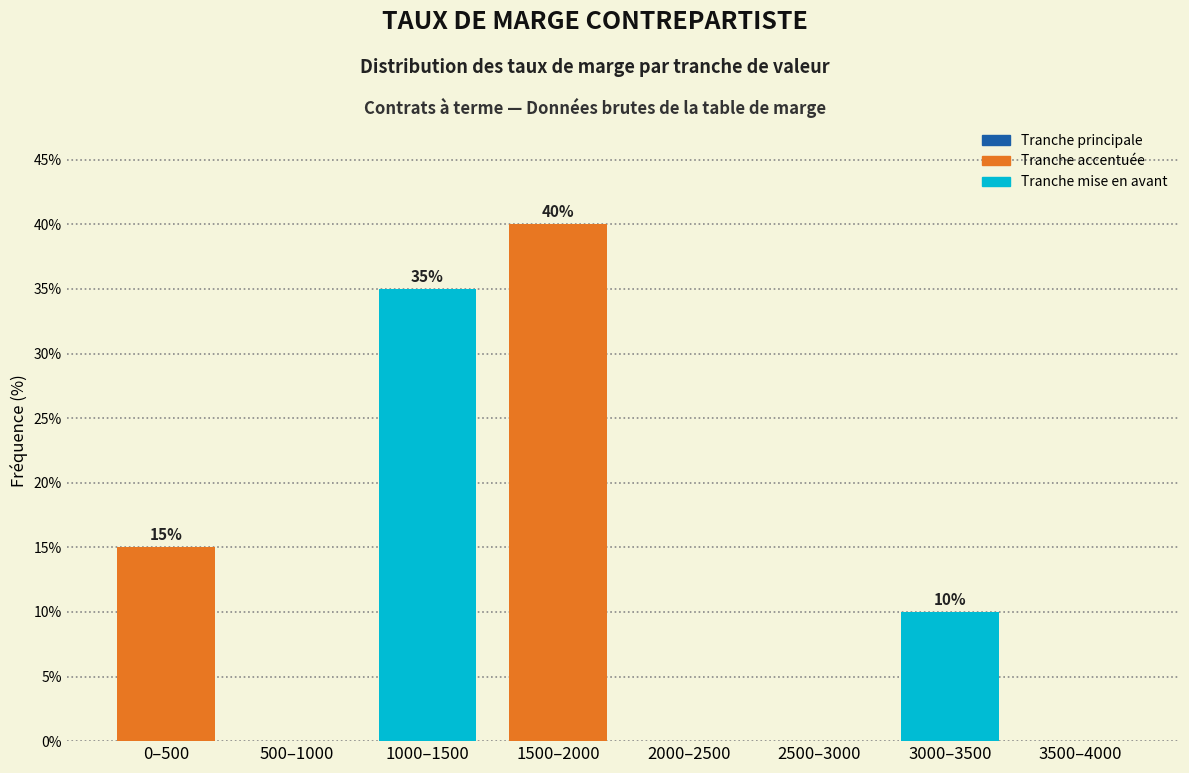

Reading left to right, what are all the values shown in this chart?

0–500=15	500–1000=0	1000–1500=35	1500–2000=40	2000–2500=0	2500–3000=0	3000–3500=10	3500–4000=0